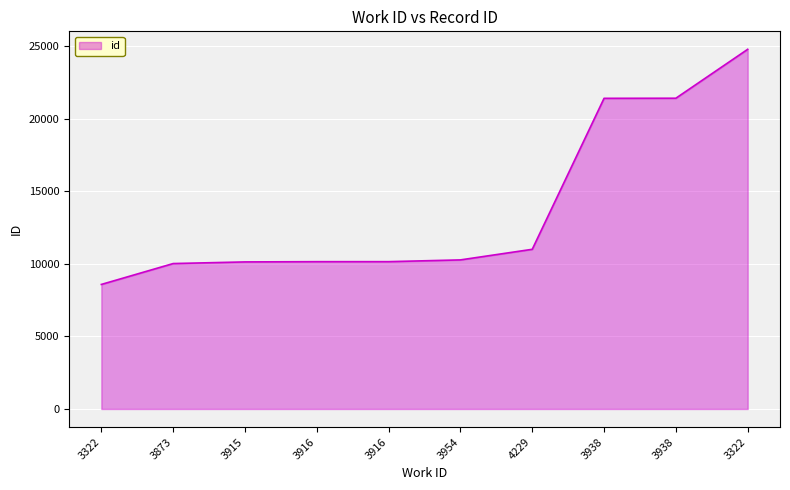

Approximately how many times larger is the value at 4229 compared to 3916?

1.1